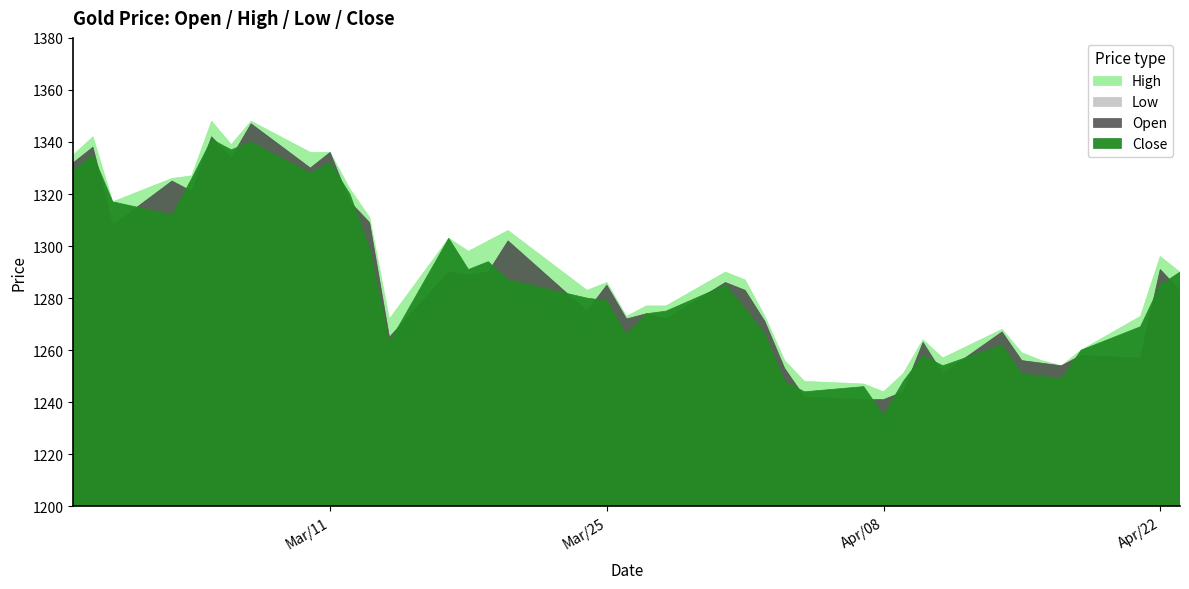

Reading right to left, transcribe all the data shown in this chart.

Open: 1283	1291	1257	1258	1254	1255	1256	1267	1251	1263	1244	1241	1241	1242	1253	1271	1283	1286	1272	1274	1272	1285	1275	1302	1290	1289	1290	1265	1309	1317	1336	1330	1347	1334	1342	1321	1325	1308	1338	1332
Close: 1290	1285	1269	1260	1249	1250	1251	1262	1254	1258	1248	1235	1246	1244	1248	1266	1276	1285	1275	1274	1266	1279	1280	1287	1294	1291	1303	1263	1299	1320	1332	1328	1340	1337	1341	1326	1312	1317	1335	1329
High: 1290	1296	1273	1260	1254	1256	1259	1268	1257	1264	1251	1244	1247	1248	1256	1273	1287	1290	1277	1277	1273	1286	1283	1306	1302	1298	1303	1272	1311	1322	1336	1336	1348	1339	1348	1327	1326	1317	1342	1335
Low: 1282	1285	1256	1257	1247	1250	1251	1262	1250	1258	1244	1225	1240	1240	1244	1261	1275	1282	1270	1273	1264	1274	1266	1280	1289	1285	1283	1259	1296	1315	1327	1325	1338	1330	1338	1320	1311	1306	1332	1325